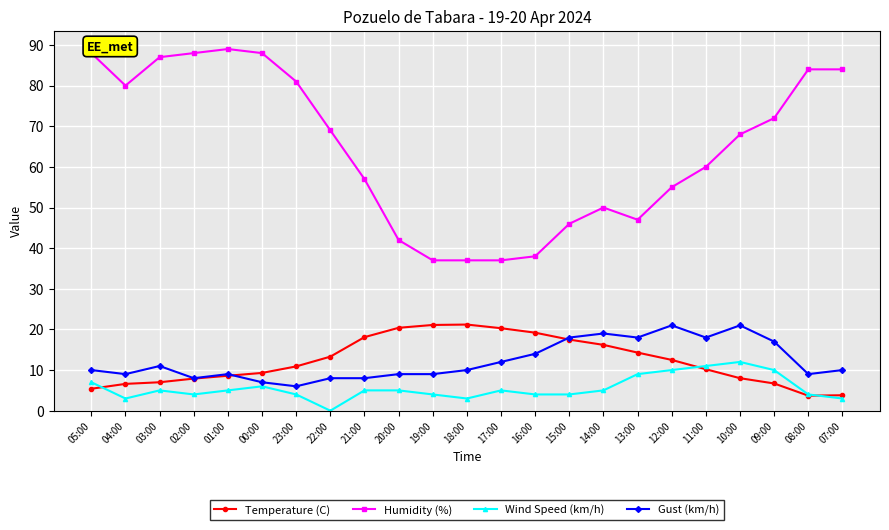

What is the label of the 10th point from the right?

16:00